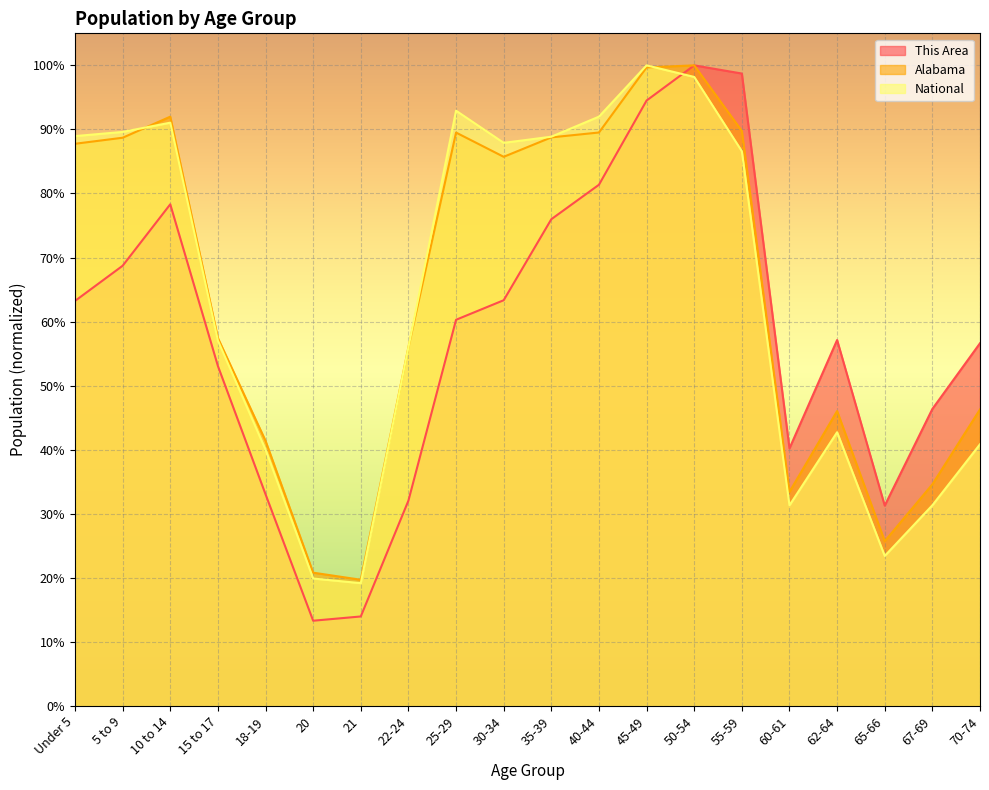

Reading left to right, list all the values displayed in this chart.

This Area: 0.6	0.7	0.8	0.5	0.3	0.1	0.1	0.3	0.6	0.6	0.8	0.8	0.9	1.0	1.0	0.4	0.6	0.3	0.5	0.6
Alabama: 0.9	0.9	0.9	0.6	0.4	0.2	0.2	0.6	0.9	0.9	0.9	0.9	1.0	1.0	0.9	0.3	0.5	0.3	0.3	0.5
National: 0.9	0.9	0.9	0.6	0.4	0.2	0.2	0.6	0.9	0.9	0.9	0.9	1.0	1.0	0.9	0.3	0.4	0.2	0.3	0.4